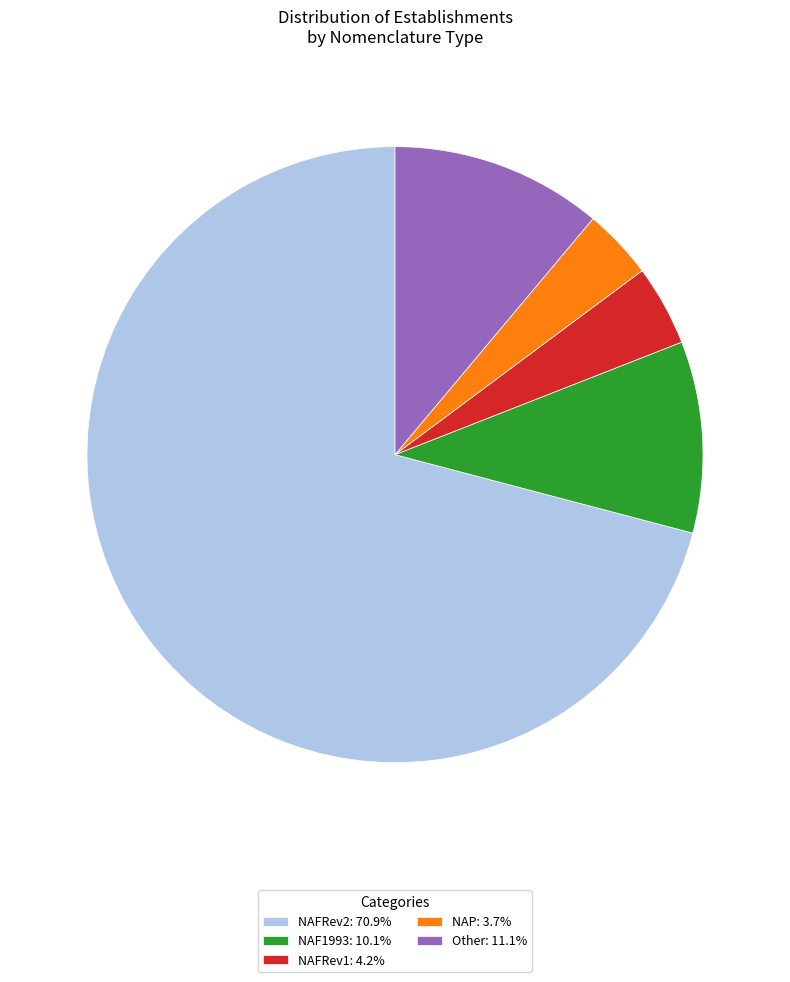

Combined, do NAF1993: 10.1% and NAFRev1: 4.2% account for over 50%?

No